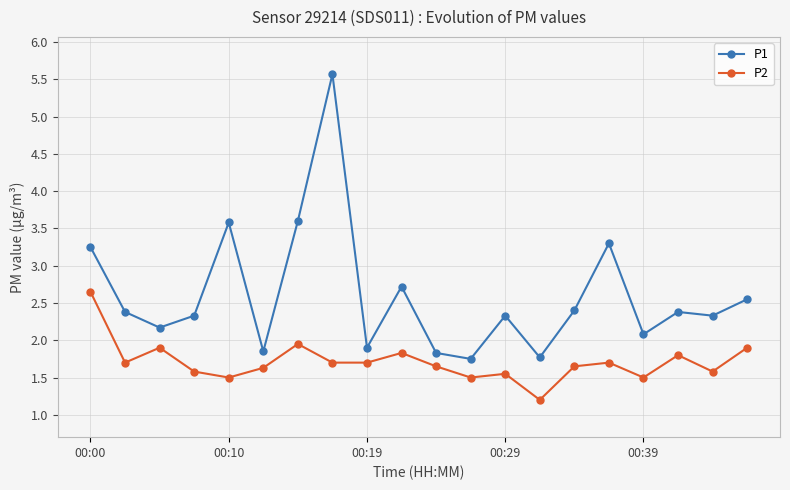

List the series in order of their peak value, highest first.

P1, P2